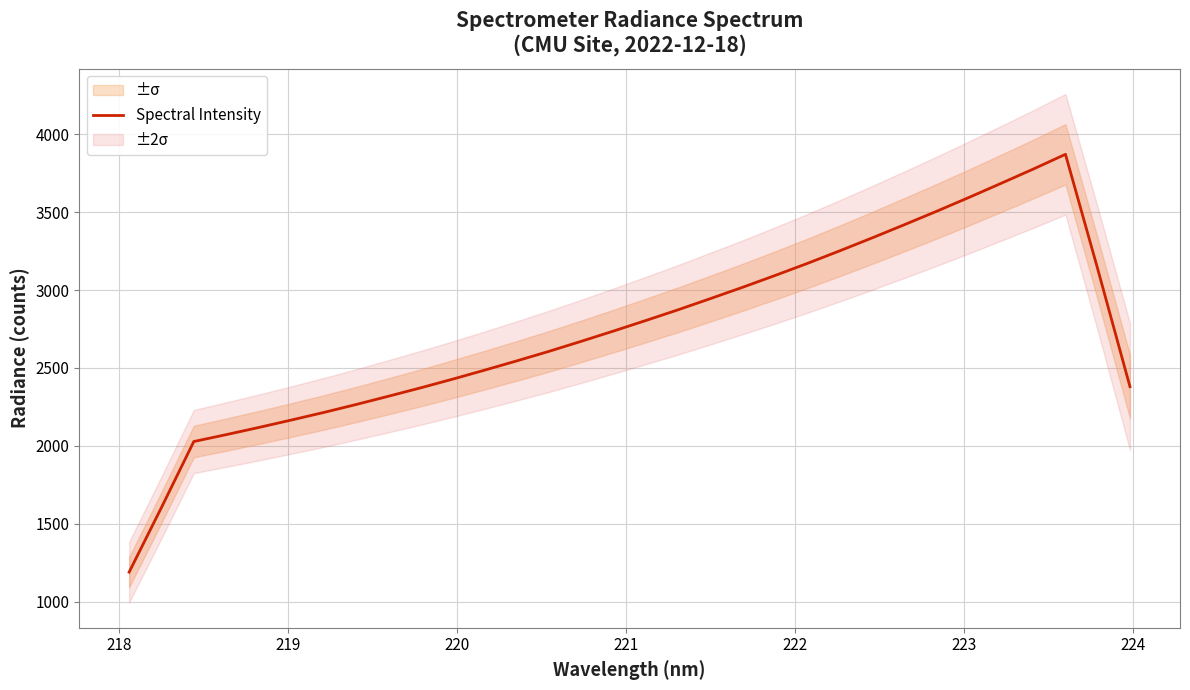

What is the highest value of the Spectral Intensity series?

3871.3